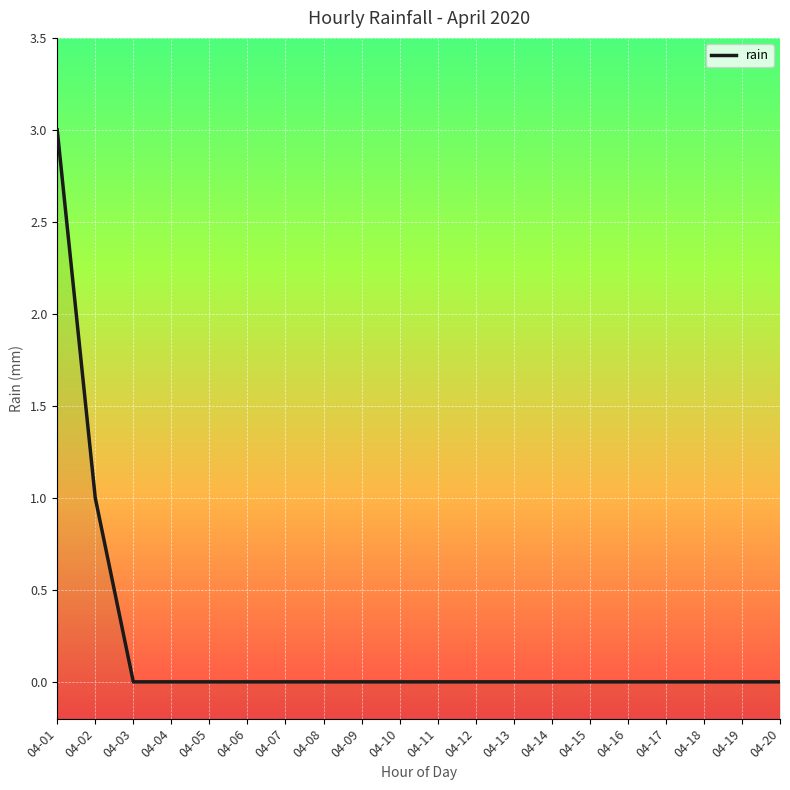

The chart shows a value of 0 at 04-03. True or false?

True